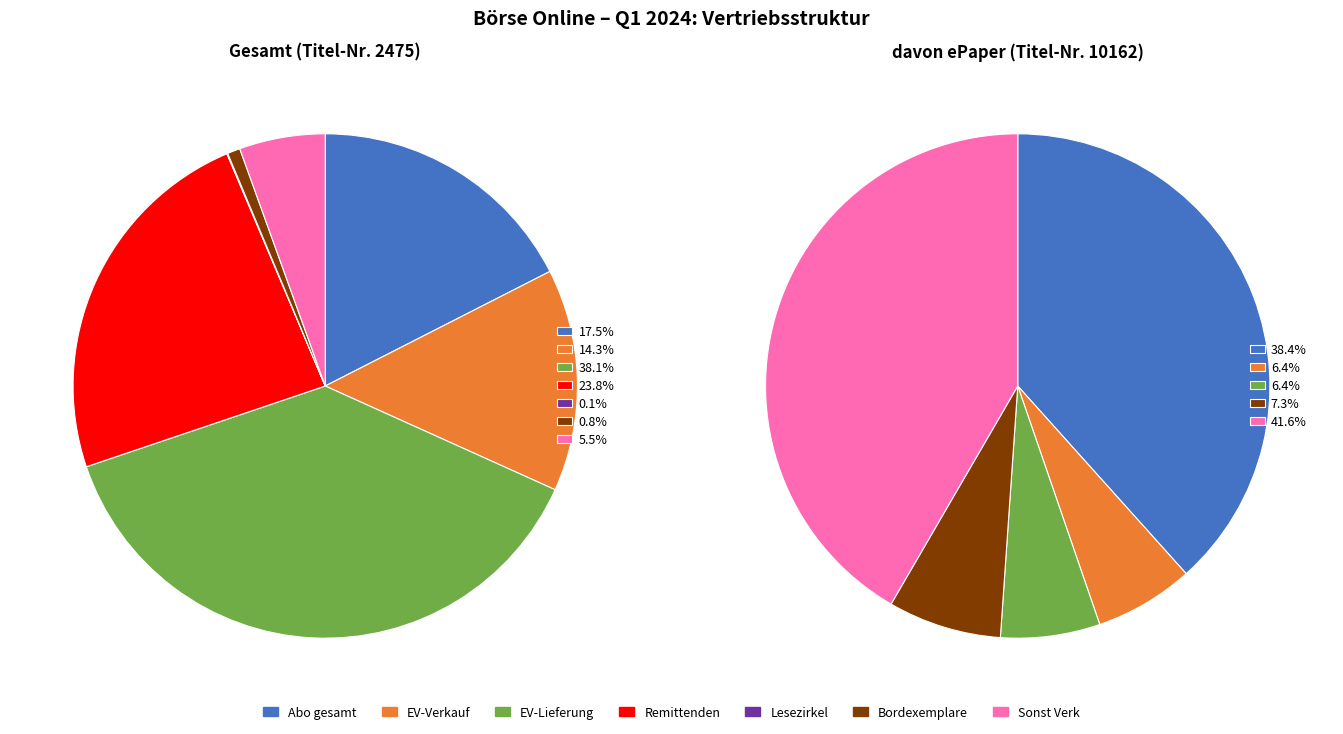

Is it true that Sonst Verk is 6% of the pie?

True